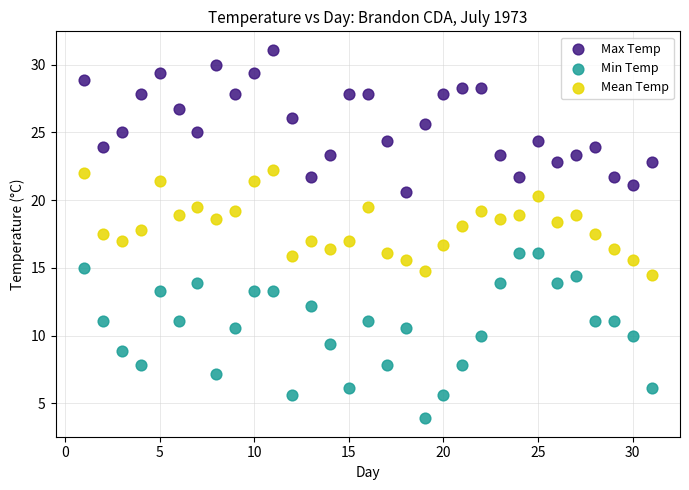

Which series reaches the maximum Y coordinate?

Max Temp